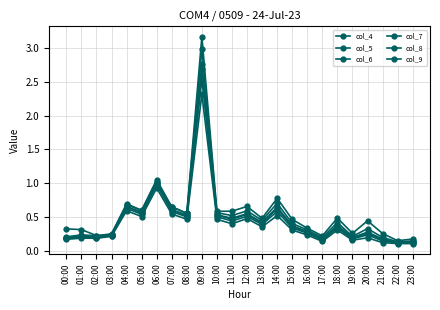

What is the minimum value shown in the chart?

0.1